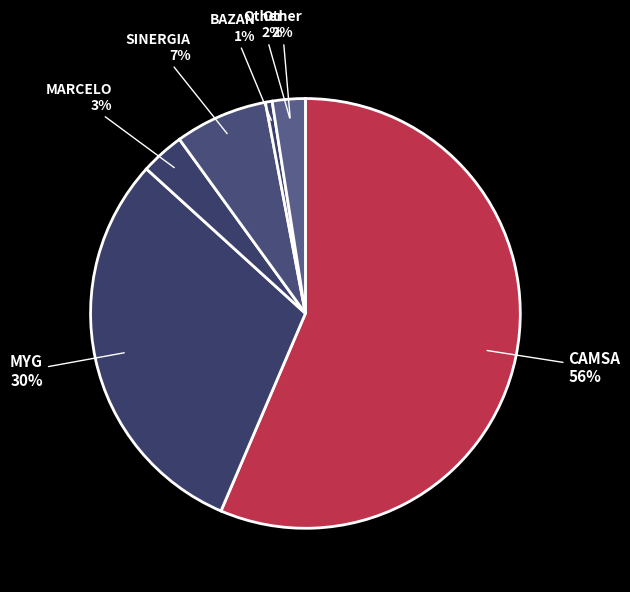

Is there a majority slice in this chart?

Yes